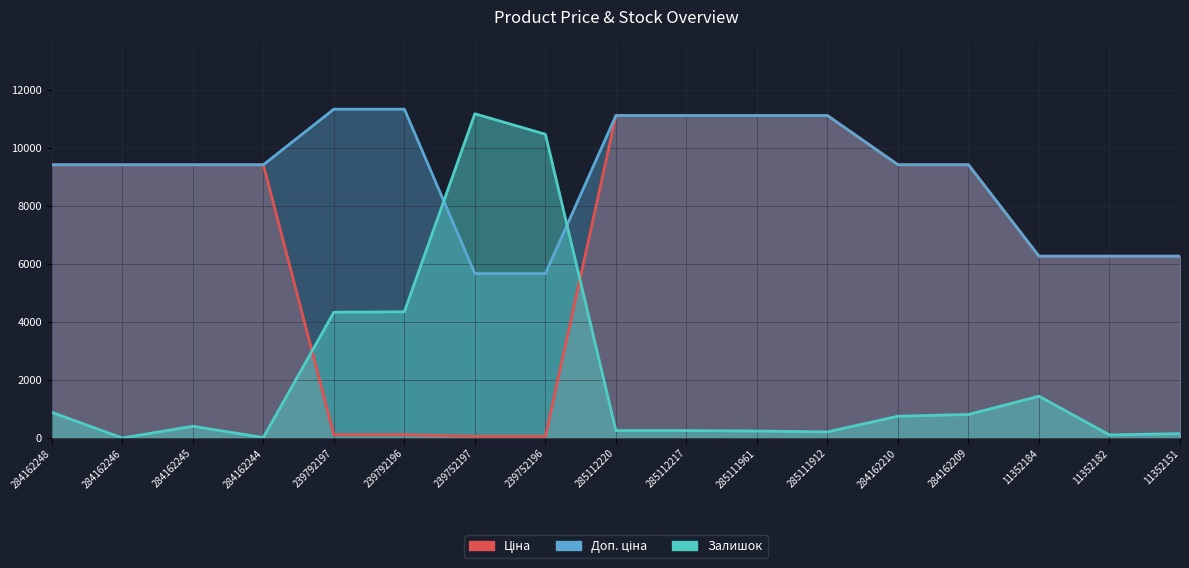

Reading left to right, transcribe all the data shown in this chart.

Ціна: 284162248=9416.9	284162246=9416.9	284162245=9416.9	284162244=9416.9	239792197=113.3	239792196=113.3	239752197=56.7	239752196=56.7	285112220=11113.6	285112217=11113.6	285111961=11113.6	285111912=11113.6	284162210=9416.9	284162209=9416.9	11352184=6266.7	11352182=6266.7	11352151=6266.7
Доп. ціна: 284162248=9416.9	284162246=9416.9	284162245=9416.9	284162244=9416.9	239792197=11334.0	239792196=11334.0	239752197=5667.0	239752196=5667.0	285112220=11113.6	285112217=11113.6	285111961=11113.6	285111912=11113.6	284162210=9416.9	284162209=9416.9	11352184=6266.7	11352182=6266.7	11352151=6266.7
Залишок: 284162248=885.0	284162246=0.0	284162245=405.0	284162244=15.0	239792197=4335.0	239792196=4350.0	239752197=11175.0	239752196=10470.0	285112220=255.0	285112217=255.0	285111961=240.0	285111912=210.0	284162210=750.0	284162209=810.0	11352184=1440.0	11352182=105.0	11352151=150.0